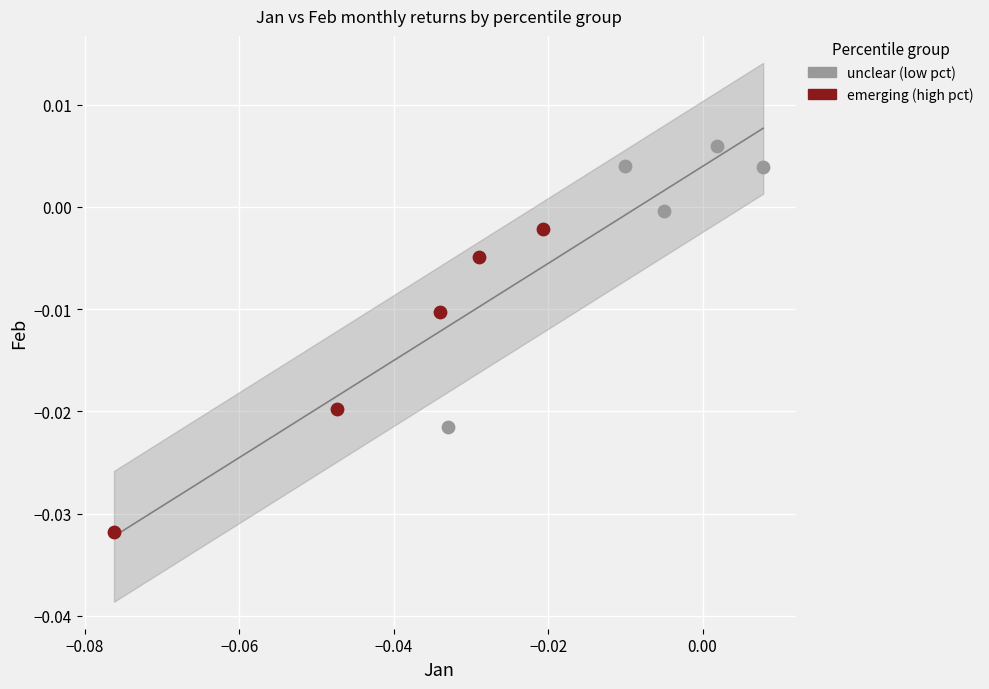

Which series contains the highest Y value?

unclear (low pct)